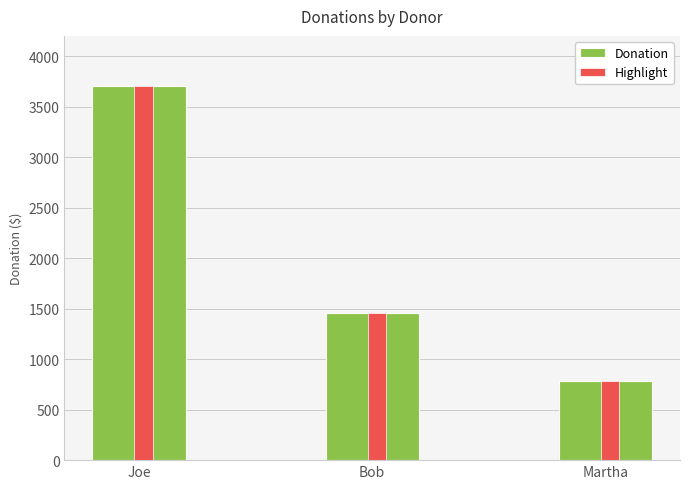

What is the minimum value for Highlight?

780.8